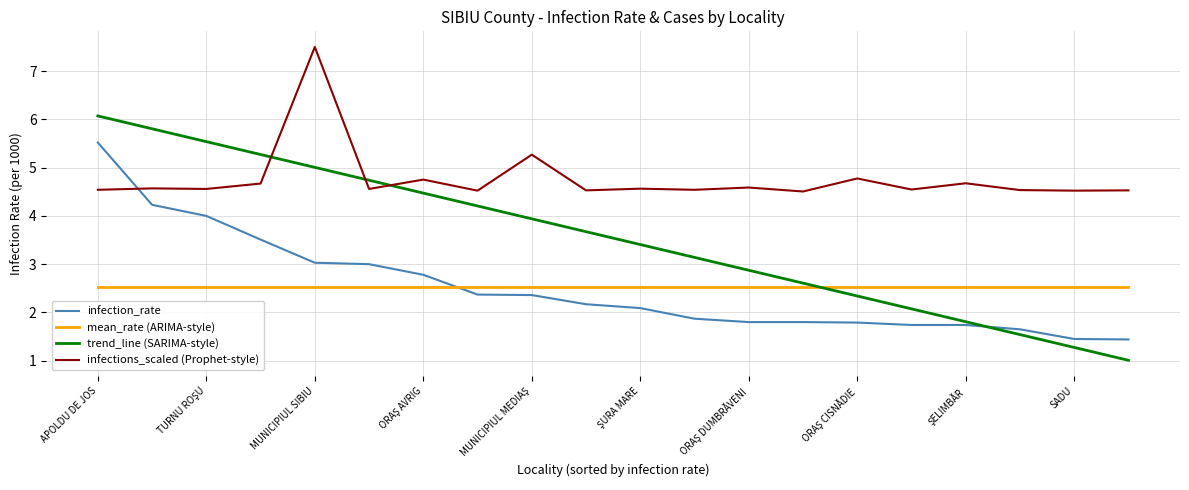

What is the smallest value displayed?

1.0